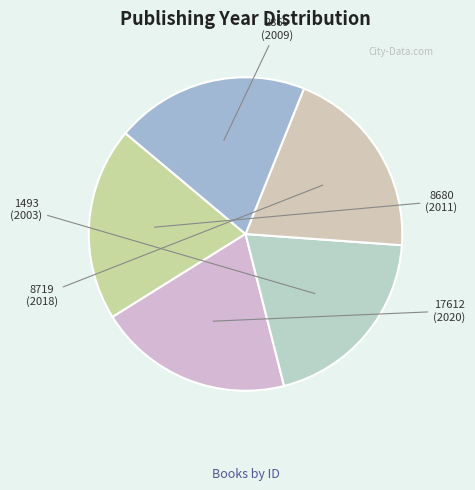

How many segments does this pie chart have?

5